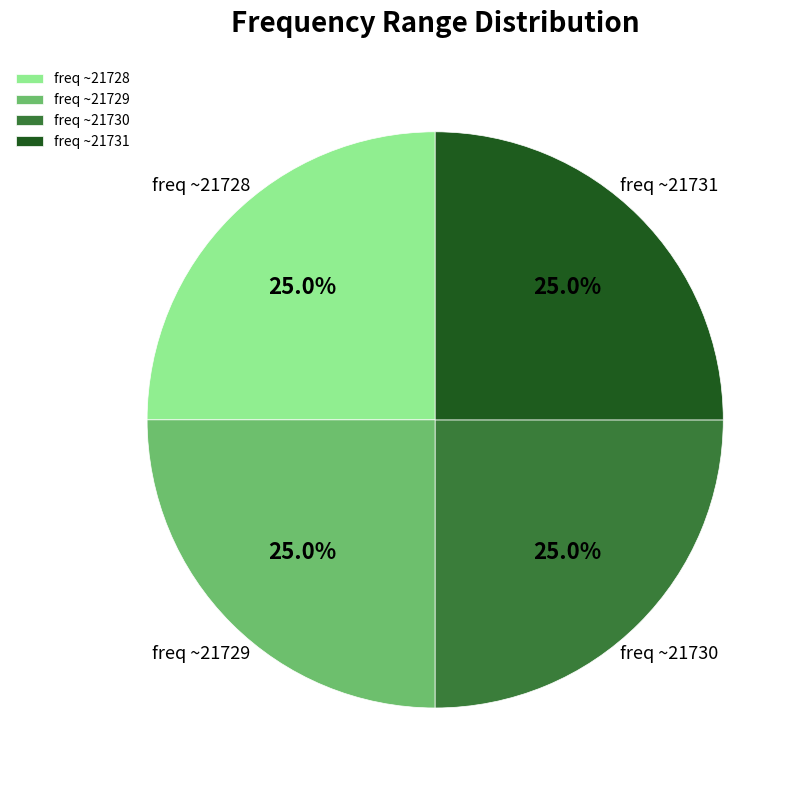

What is the total percentage of freq ~21730 and freq ~21729?

50.0%